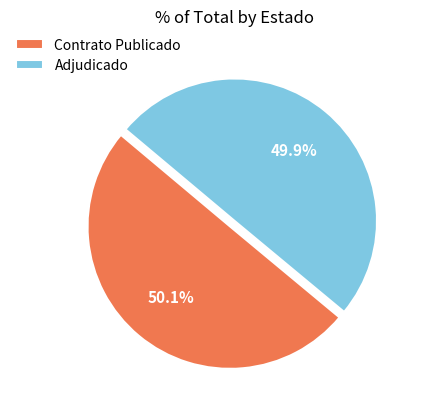

Approximately how many times larger is the value at Contrato Publicado compared to Adjudicado?

1.0